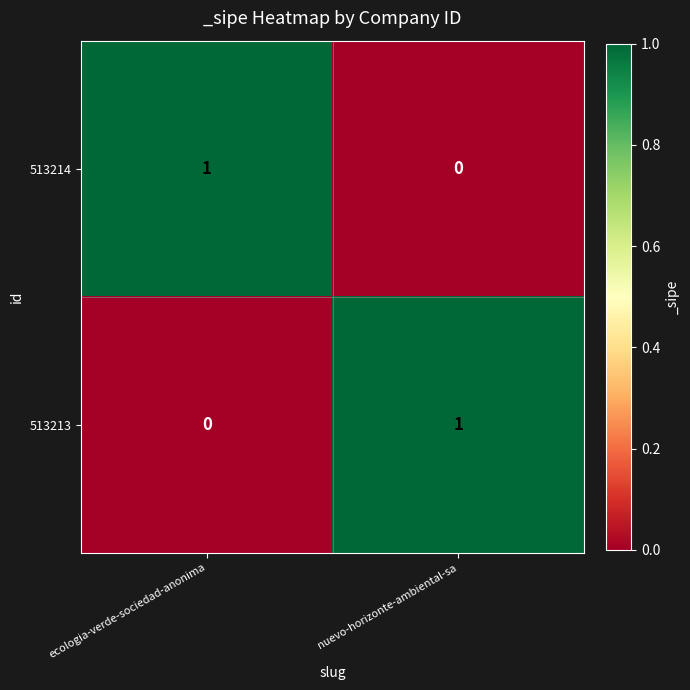

Which category has the lowest value in the 513213 series?

ecologia-verde-sociedad-anonima